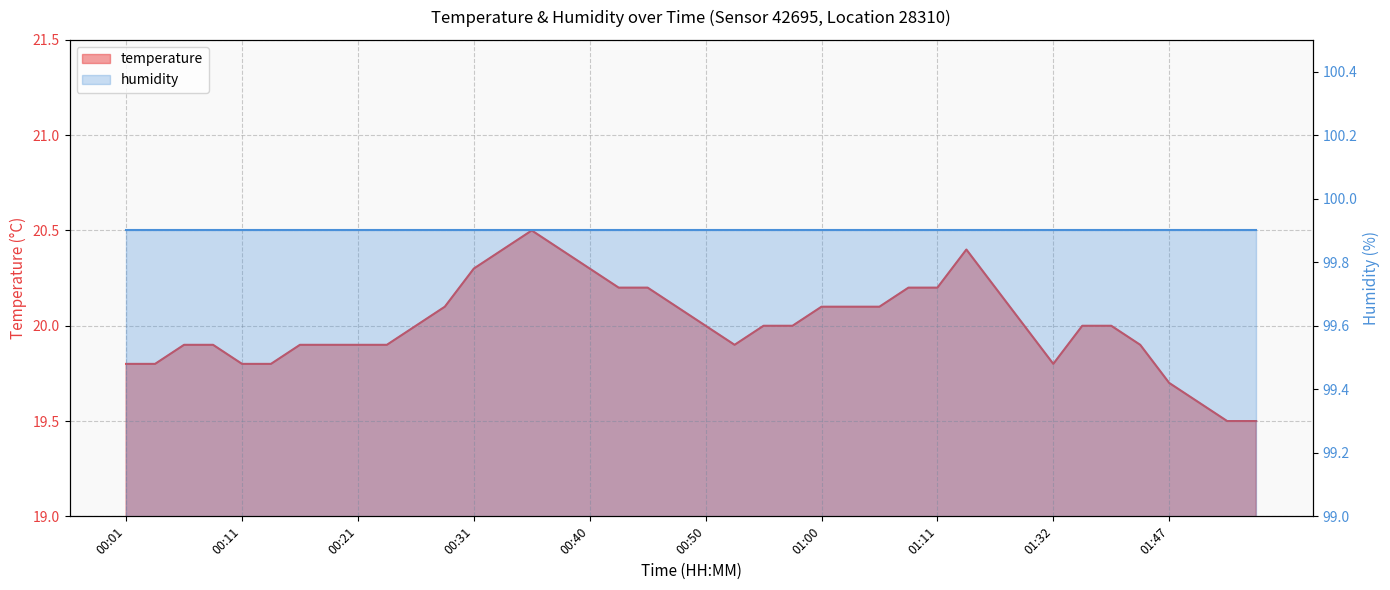

Count the number of categories in the chart.

40